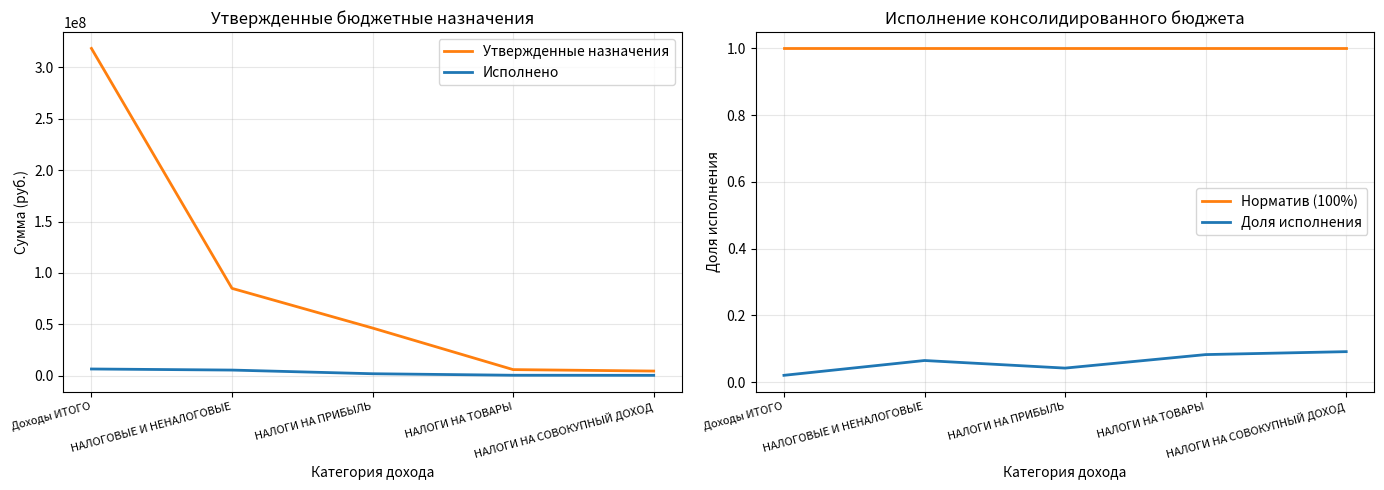

Reading right to left, what are all the values shown in this chart?

Утвержденные назначения: 4576700.0	5985000.0	46433080.0	85040780.0	318527629.1
Исполнено: 419197.0	495506.6	1965271.6	5532487.8	6586209.6
Норматив (100%): 1.0	1.0	1.0	1.0	1.0
Доля исполнения: 0.1	0.1	0.0	0.1	0.0